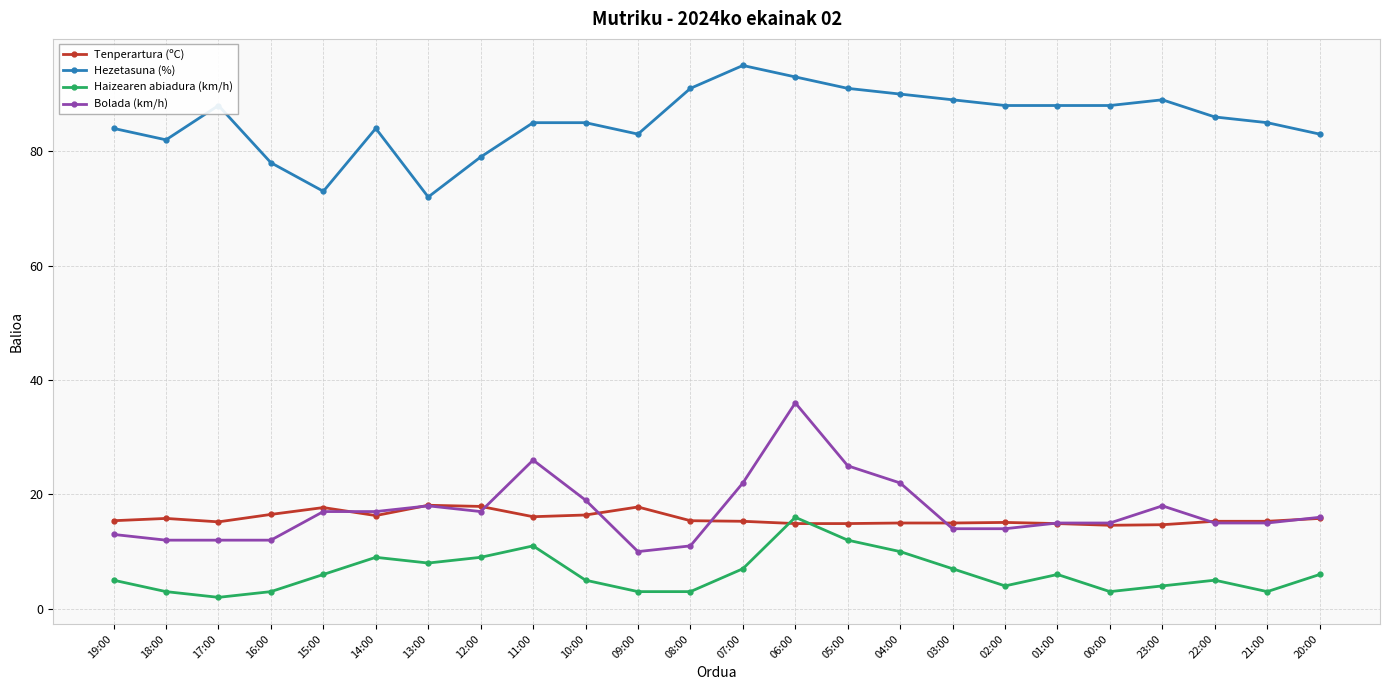

Is it true that Haizearen abiadura (km/h) equals 9.7 at 01:00?

False